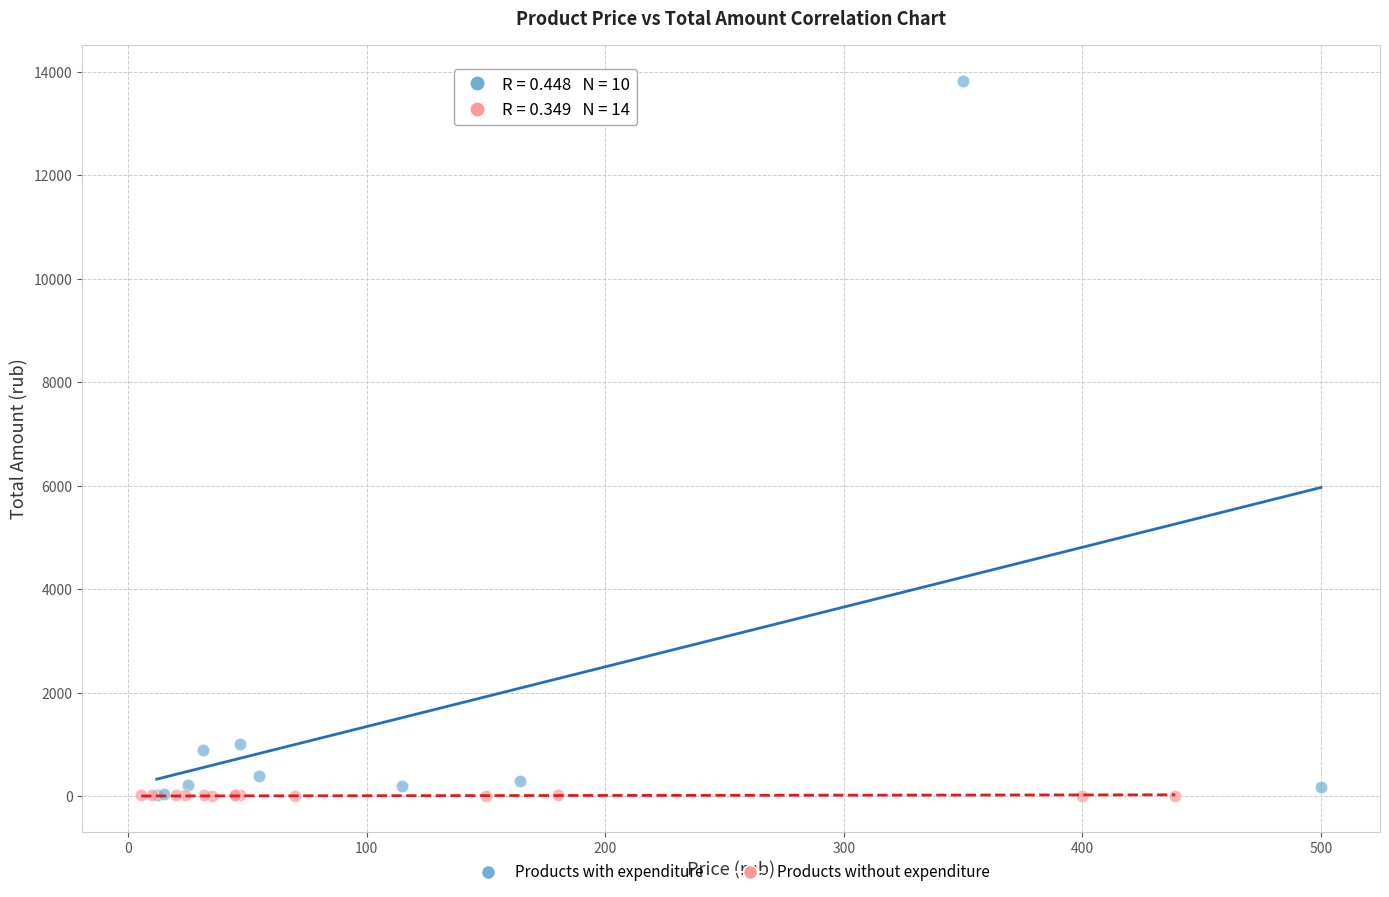

What are all the series names shown in the legend?

Products with expenditure, Products without expenditure